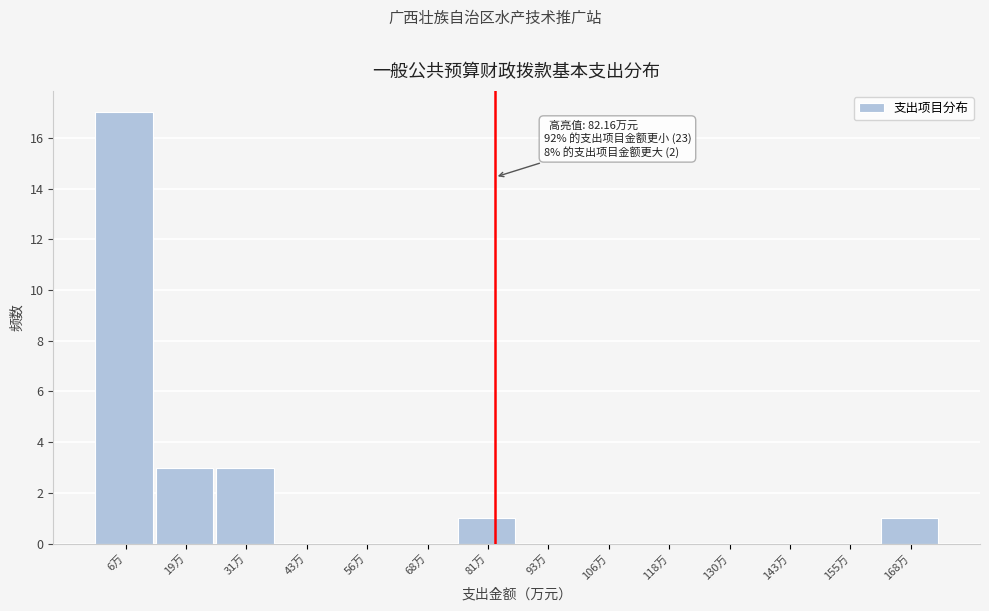

Over which range of the x-axis is the bar tallest?

0 to 12